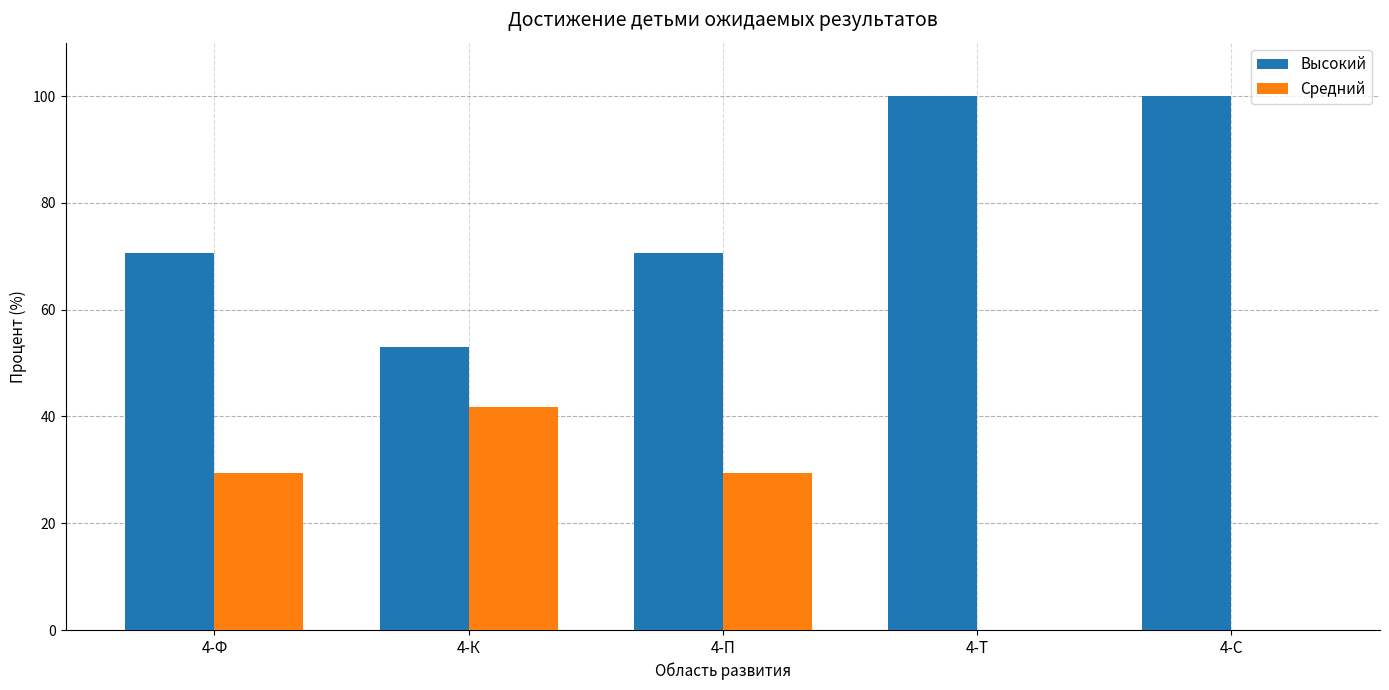

The value of Высокий at 4-С is 167.1. True or false?

False